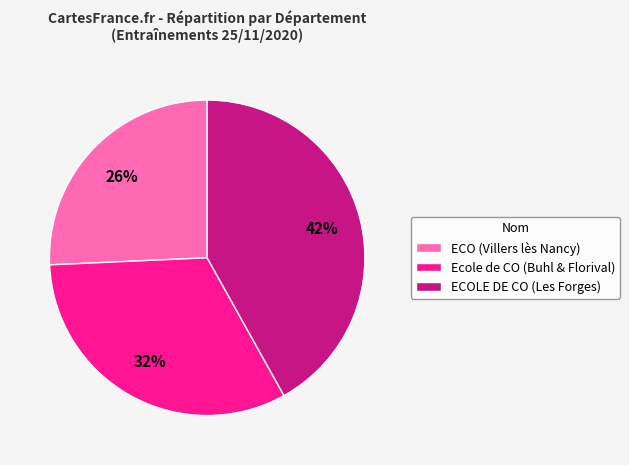

What is the smallest slice in the pie chart?

ECO (Villers lès Nancy)